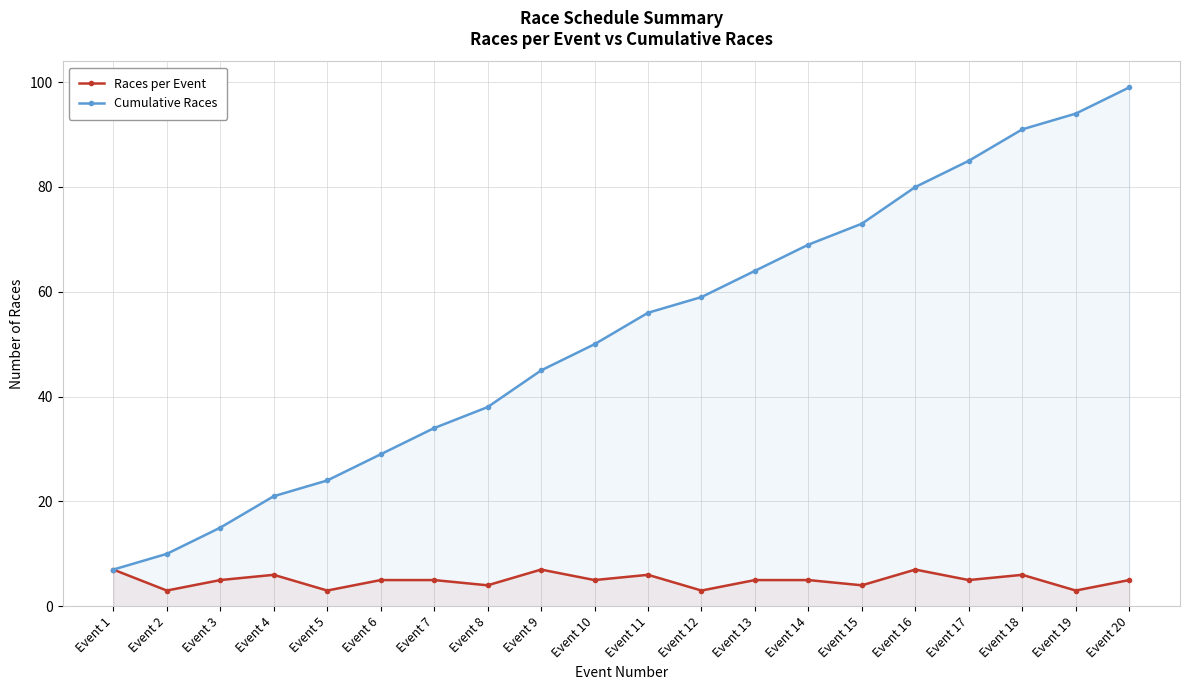

What are all the series names shown in the legend?

Races per Event, Cumulative Races